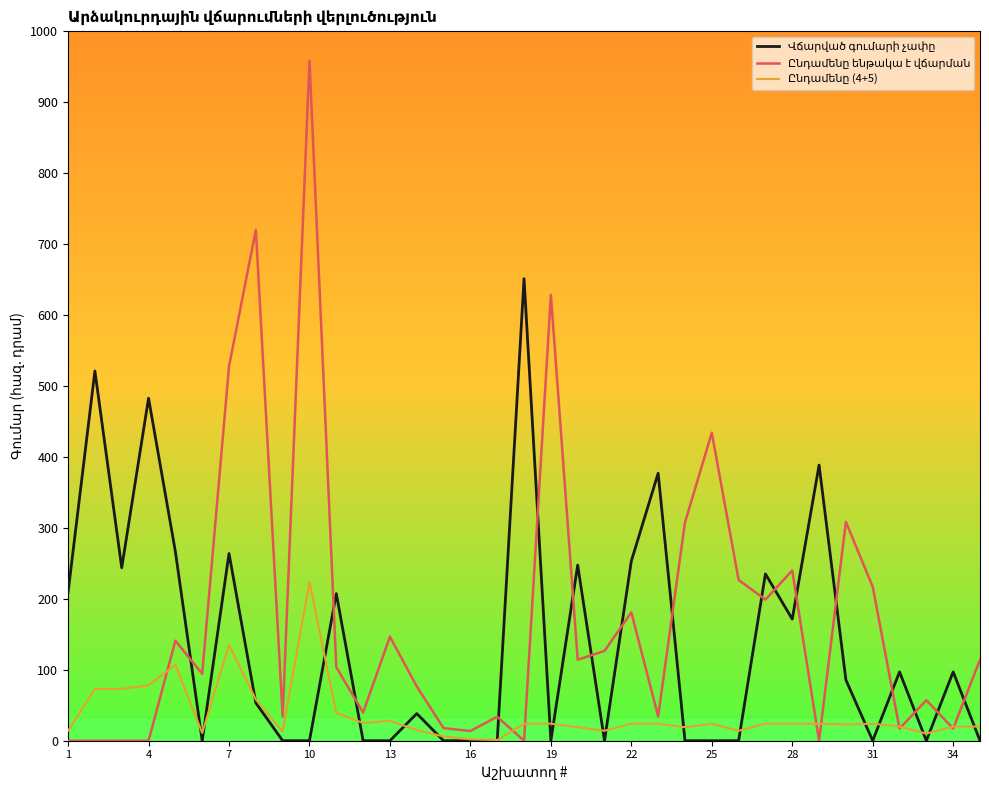

What is the greatest value displayed?

958.7